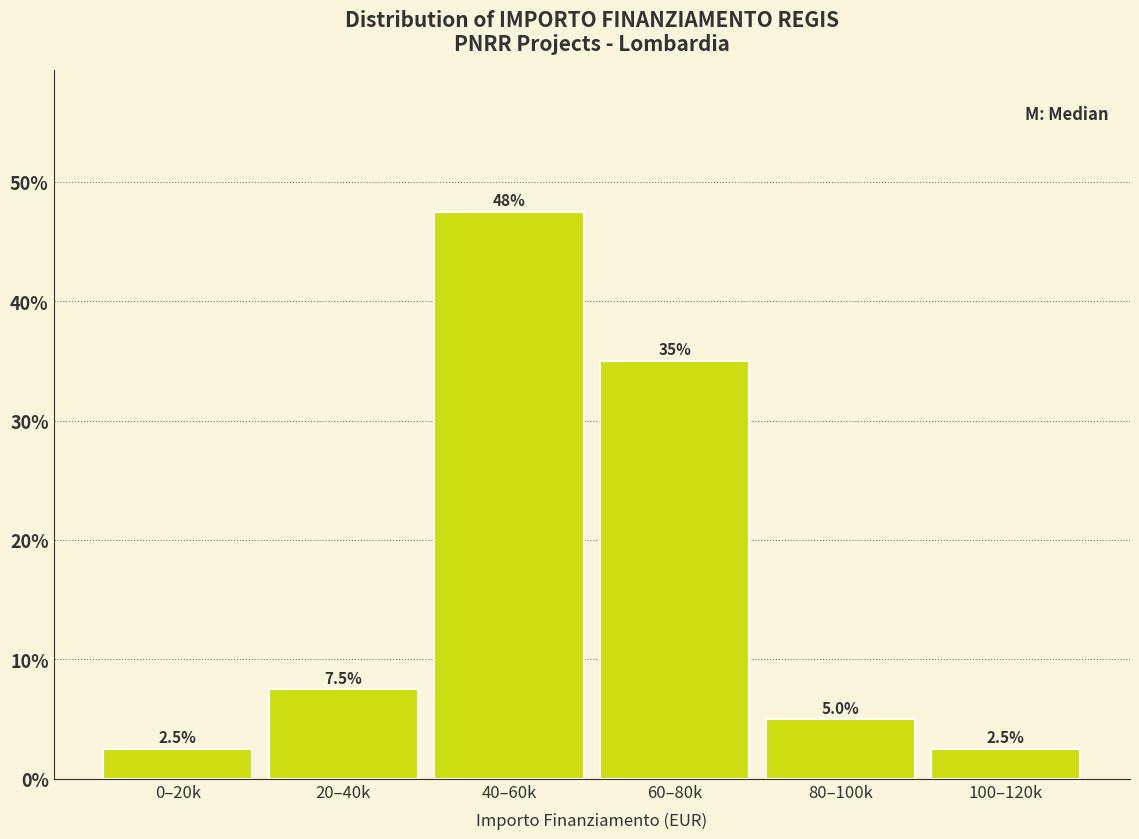

Reading left to right, extract all data points from this chart.

2.5	7.5	47.5	35.0	5.0	2.5